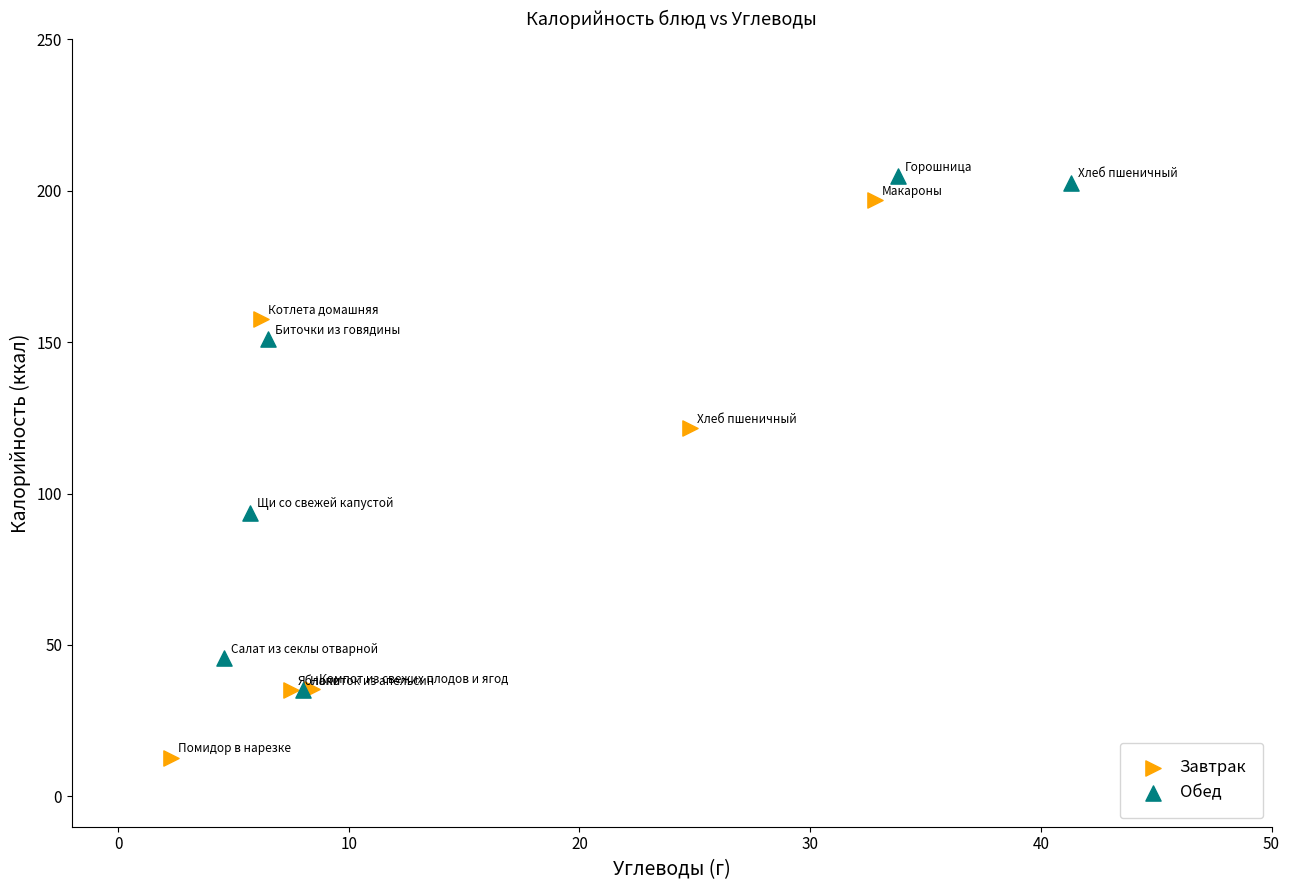

Which series contains the lowest Y value?

Завтрак